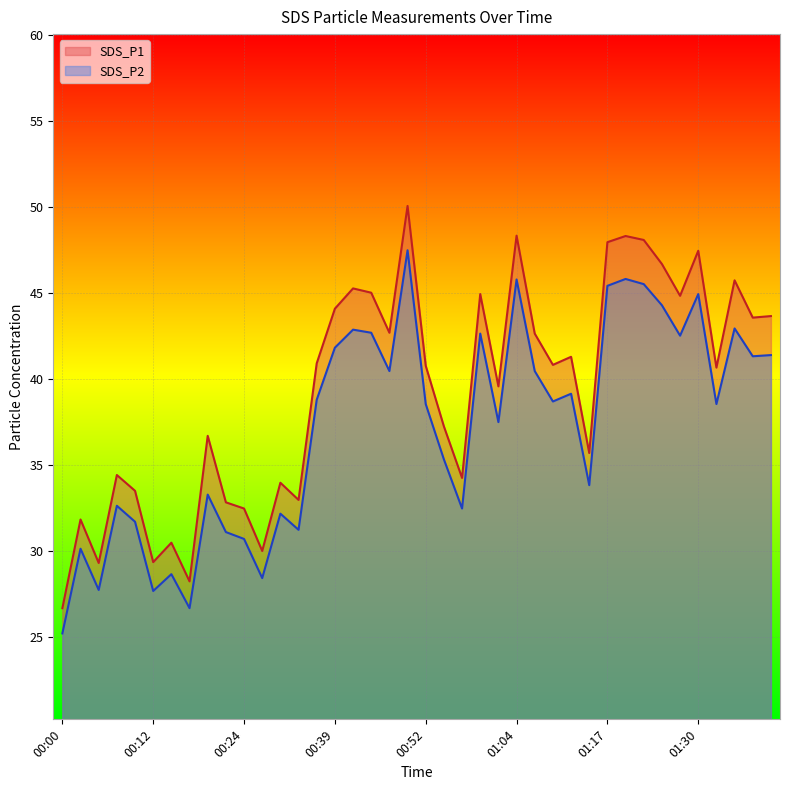

Where is SDS_P1 nearest to the value 38?

00:54